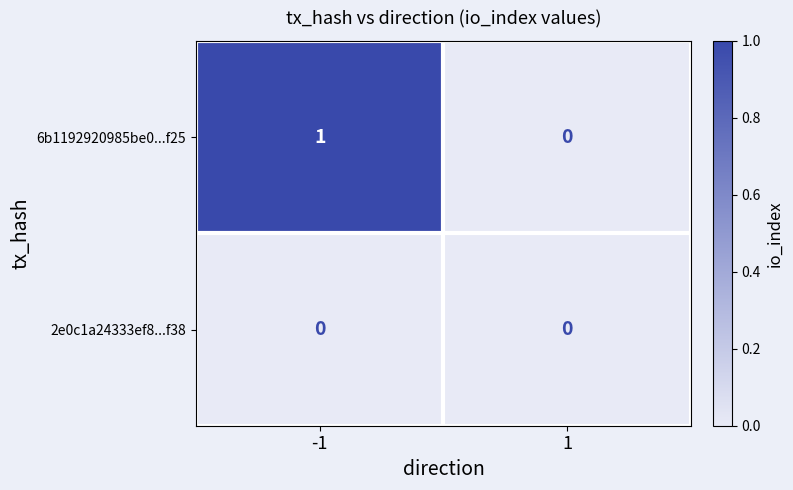

List the series in order of their peak value, highest first.

6b1192920985be0...f25, 2e0c1a24333ef8...f38